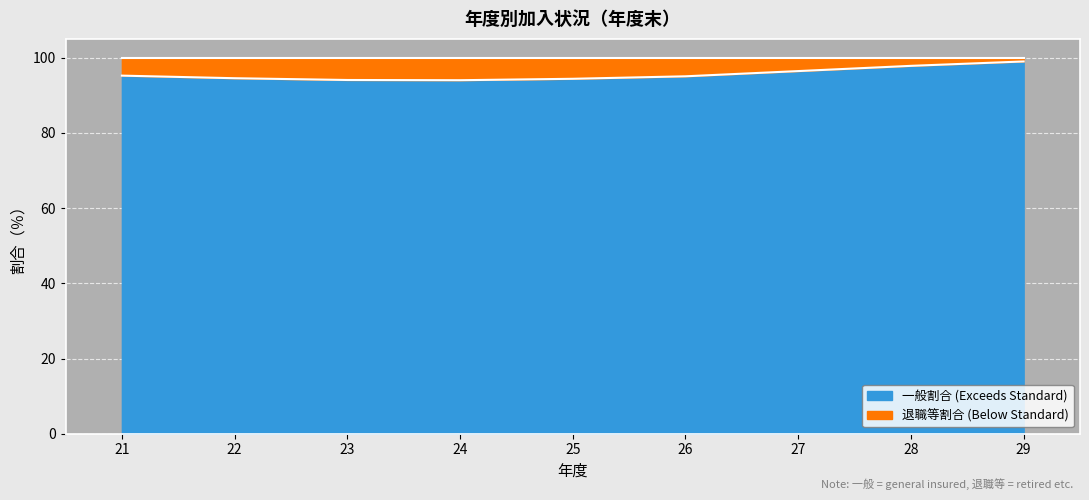

How many points are lower than both their immediate neighbors (excluding endpoints)?

1